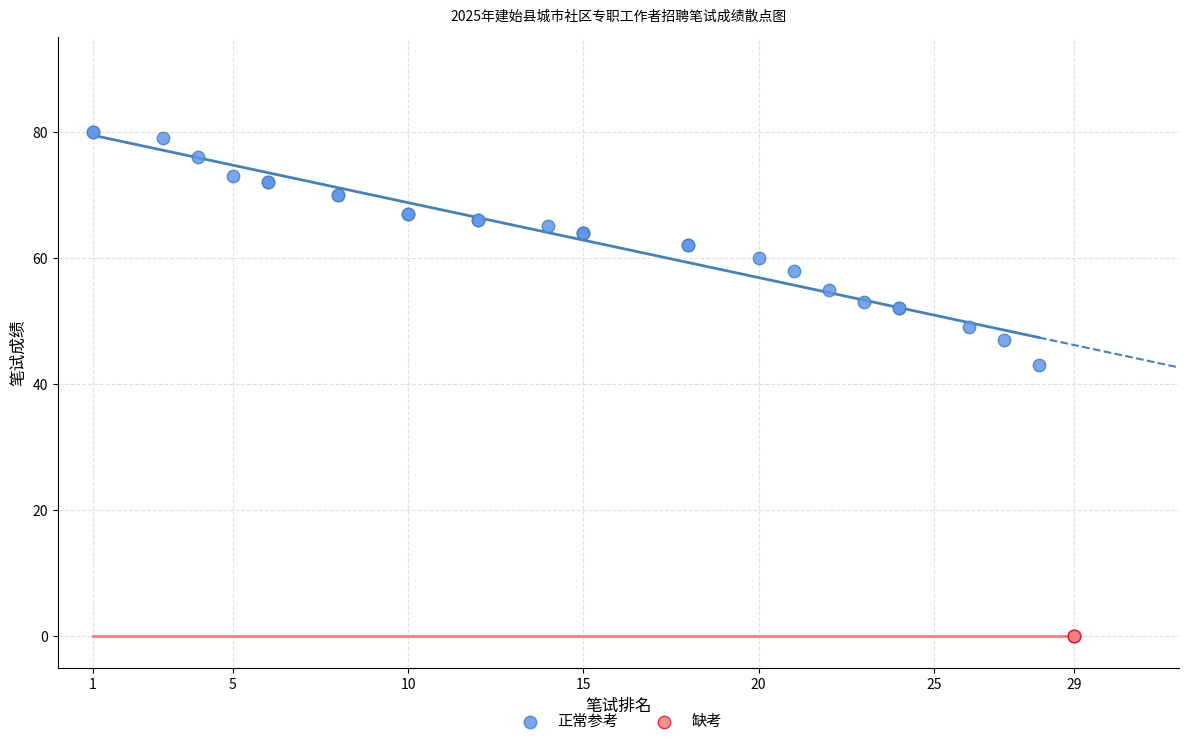

Which series contains the lowest Y value?

缺考